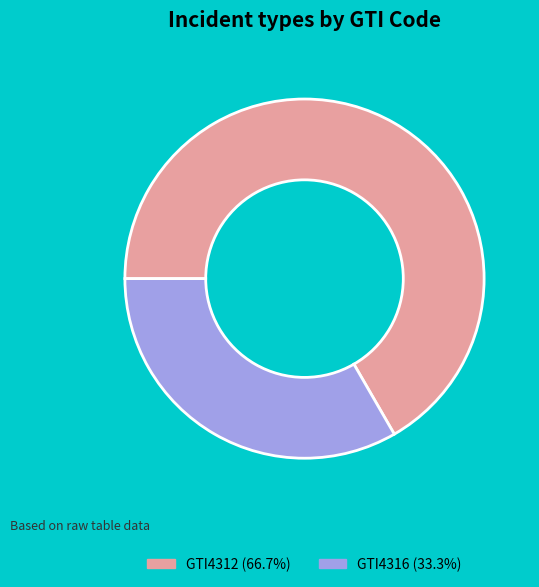

Count the number of slices in the pie.

2